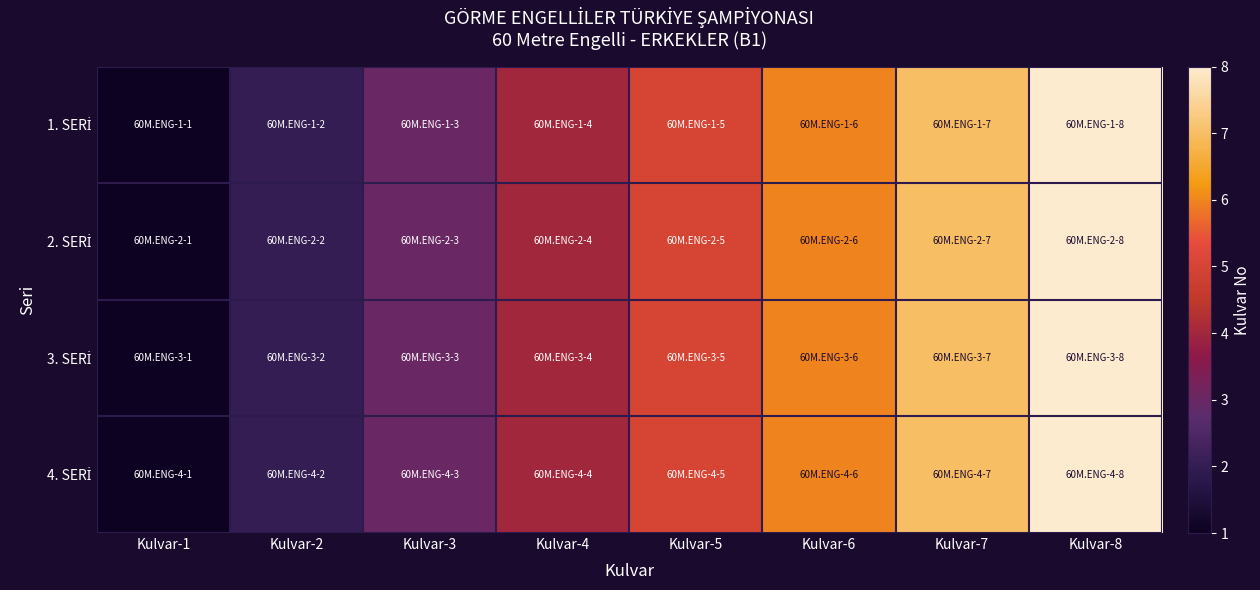

Which series has the widest spread of values?

1. SERİ